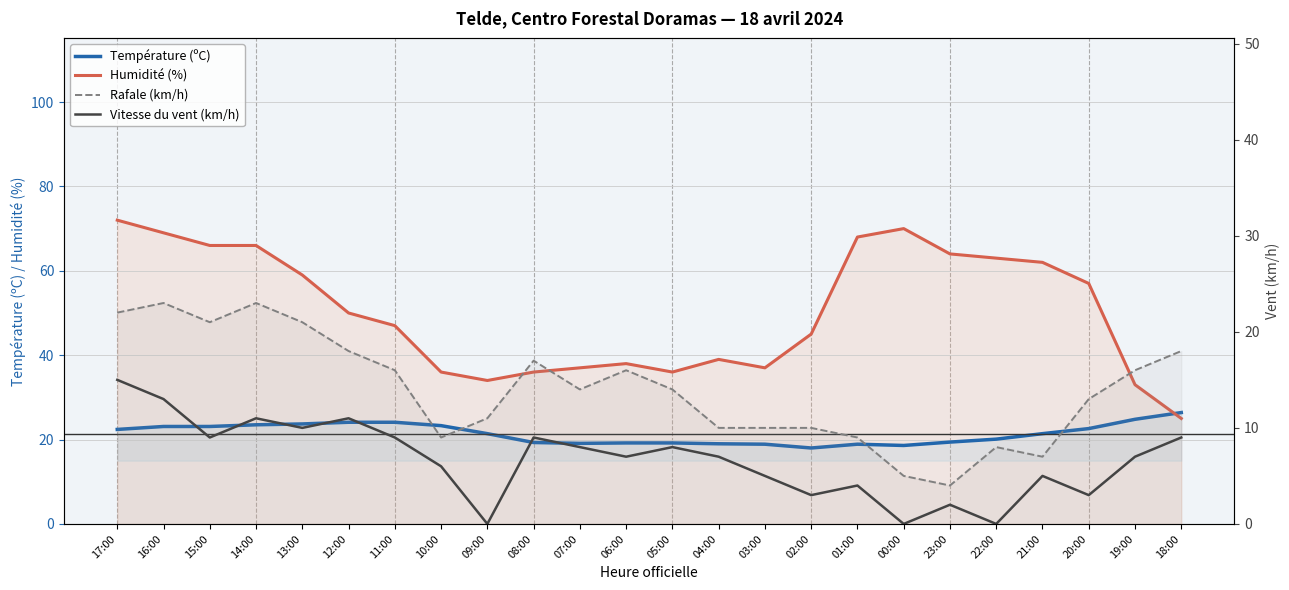

True or false: Humidité (%) and Rafale (km/h) cross at least once.

False